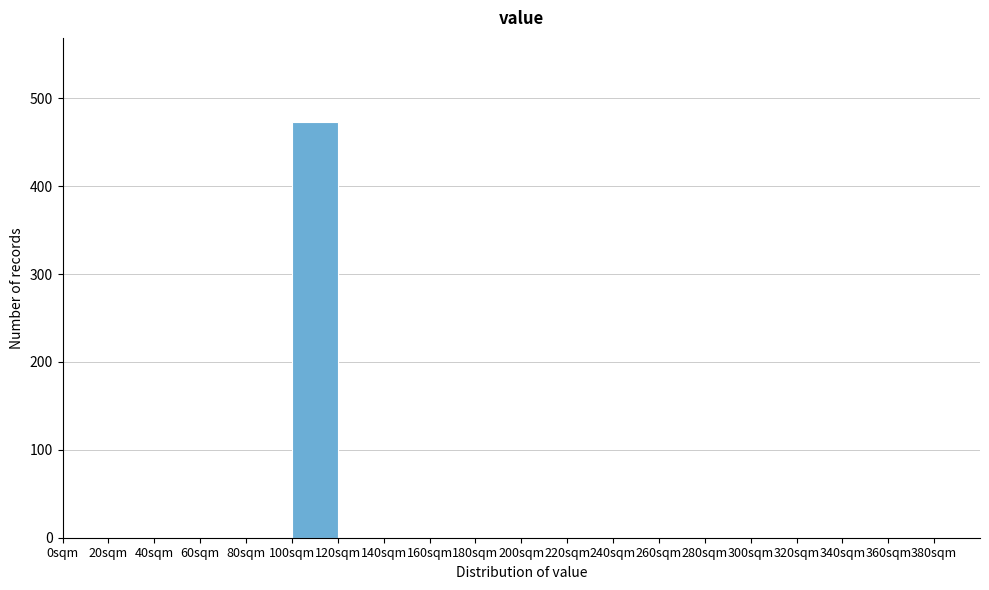

Reading left to right, transcribe this chart: for each bar, give the range it covers on the x-axis and its height. The values are not printed on the chart, so give them approximately, as read against the axis.

0 to 20: 0
20 to 40: 0
40 to 60: 0
60 to 80: 0
80 to 100: 0
100 to 120: 470
120 to 140: 0
140 to 160: 0
160 to 180: 0
180 to 200: 0
200 to 220: 0
220 to 240: 0
240 to 260: 0
260 to 280: 0
280 to 300: 0
300 to 320: 0
320 to 340: 0
340 to 360: 0
360 to 380: 0
380 to 400: 0